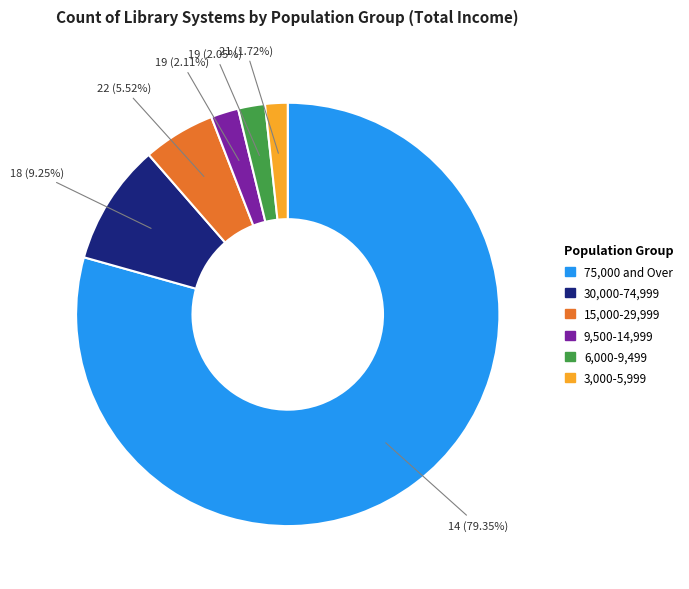

To the nearest percent, what percentage of the pie is 15,000-29,999?

6%